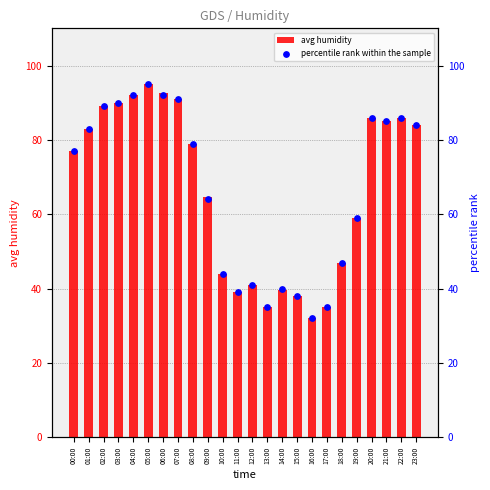

What is the total value across all series at 14:00?

79.5